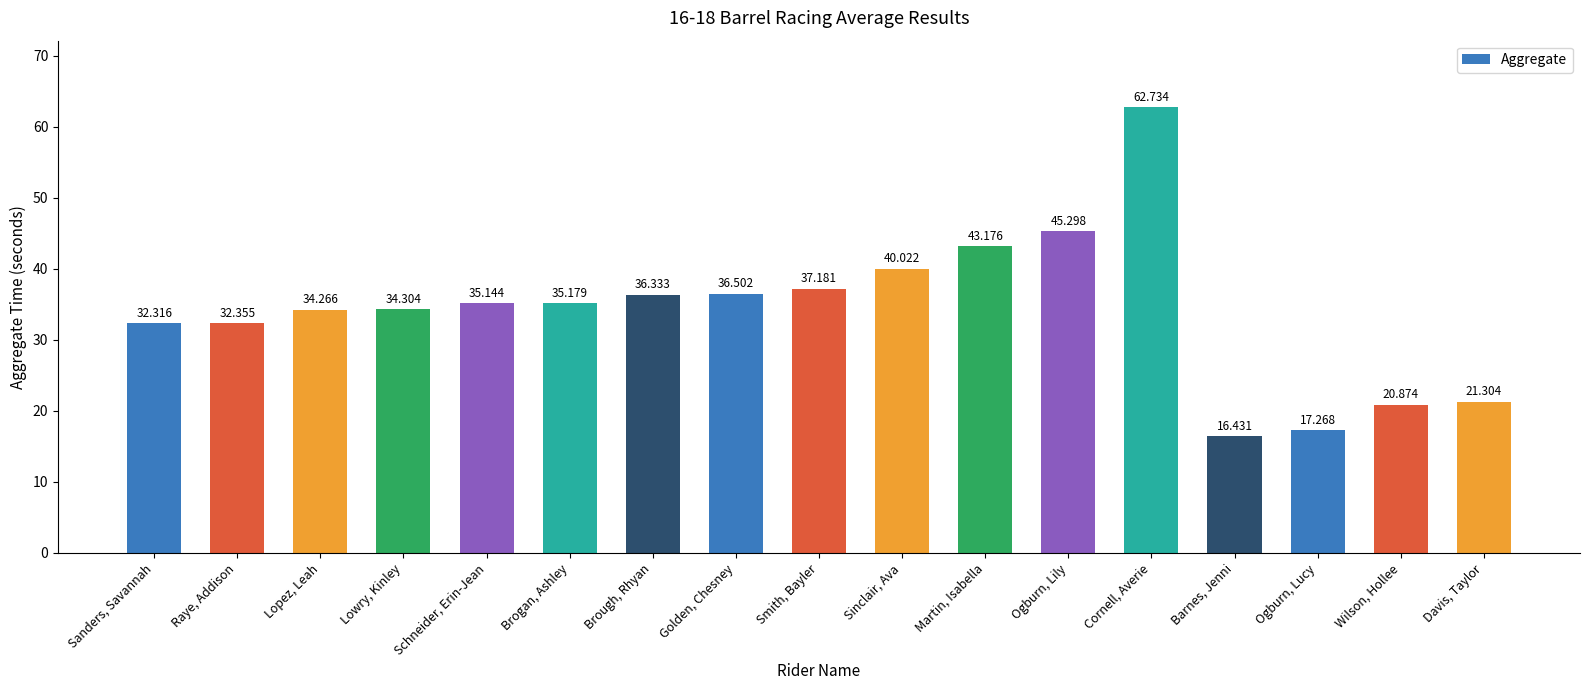

How many data points does each series have?

17